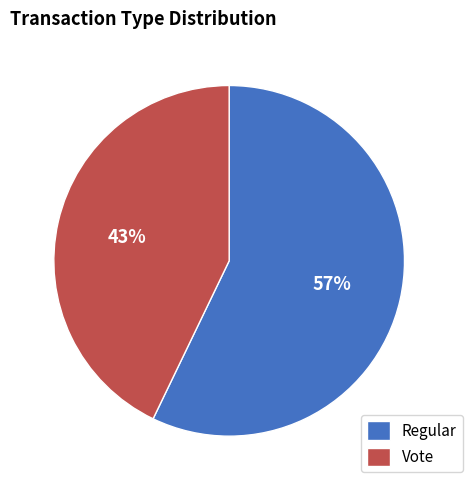

Rank the categories by value from lowest to highest.

Vote, Regular